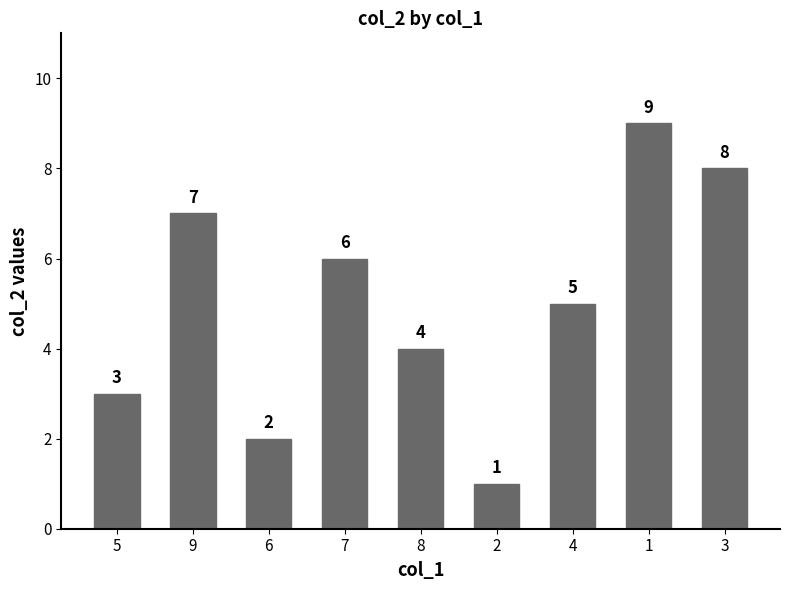

At which category does the chart reach its minimum across all series?

2